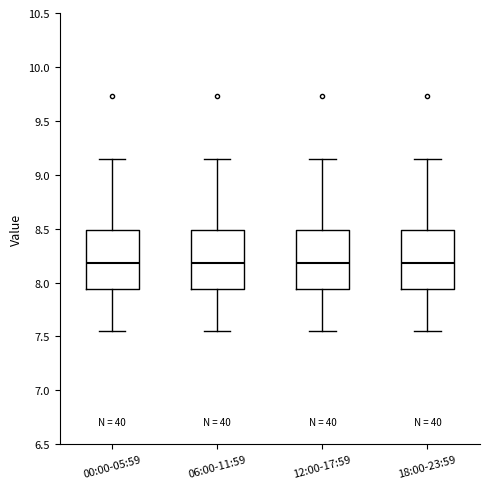

Reading left to right, read every box against the y-axis: the position of its median line, the range the box covers, and the ends of its whiskers. The values are not printed on the chart, so give them approximately, as read against the axis.

00:00-05:59: median 8.20, box 7.95 to 8.50, whiskers 7.55 to 9.15
06:00-11:59: median 8.20, box 7.95 to 8.50, whiskers 7.55 to 9.15
12:00-17:59: median 8.20, box 7.95 to 8.50, whiskers 7.55 to 9.15
18:00-23:59: median 8.20, box 7.95 to 8.50, whiskers 7.55 to 9.15